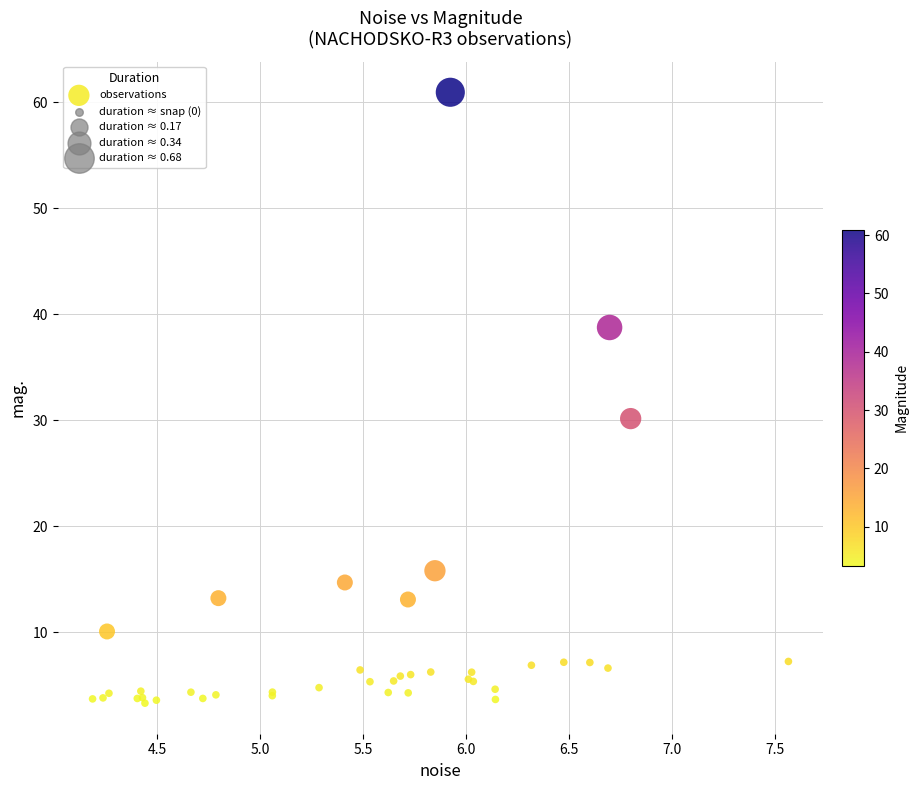

What Y value in the scatter plot is closest to 32?

30.1